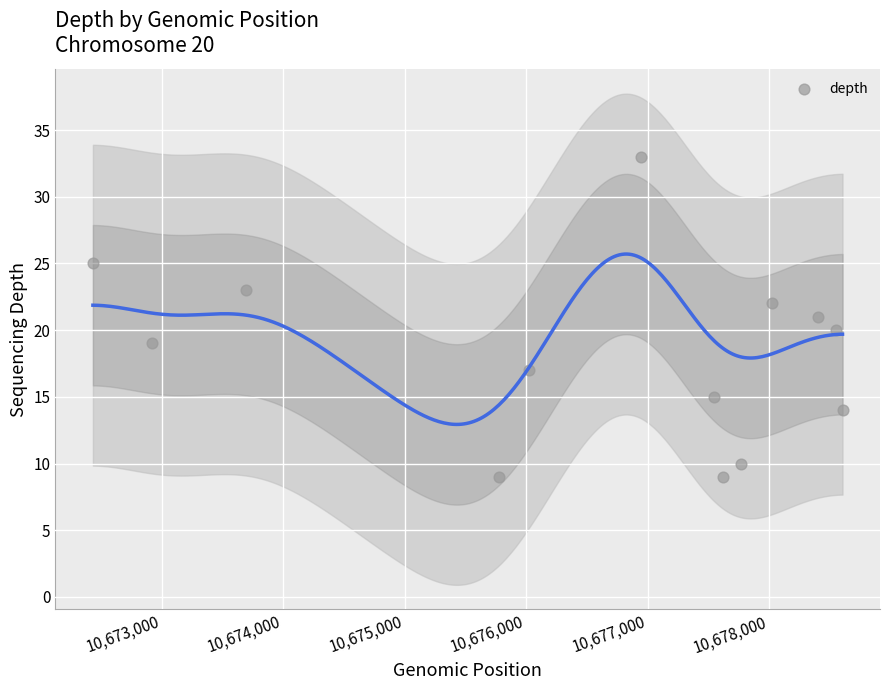

What is the range of Y values (max minus min)?

24